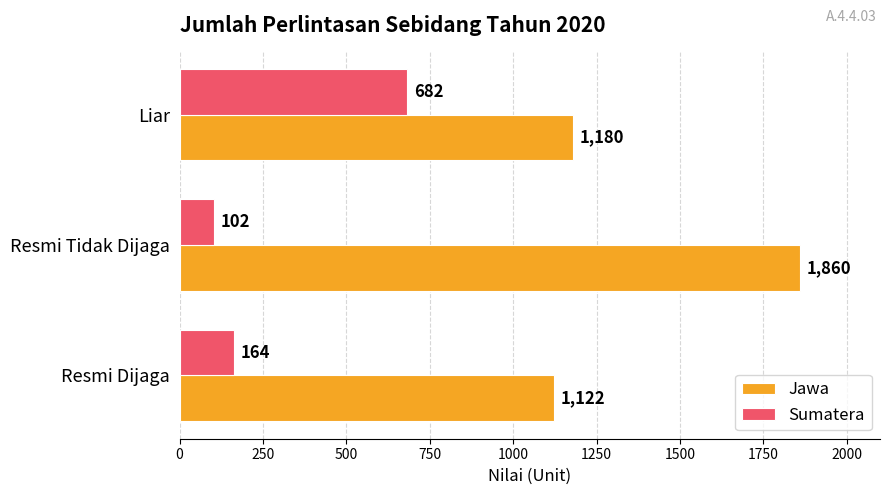

Rank the categories by Sumatera value from highest to lowest.

Liar, Resmi Dijaga, Resmi Tidak Dijaga